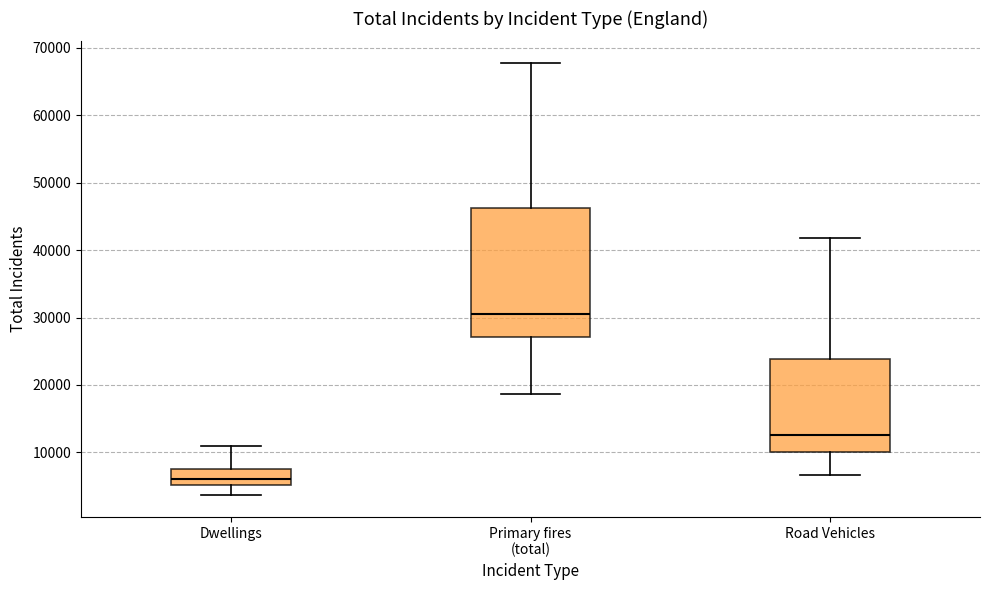

Which box's median line is the lowest?

Dwellings